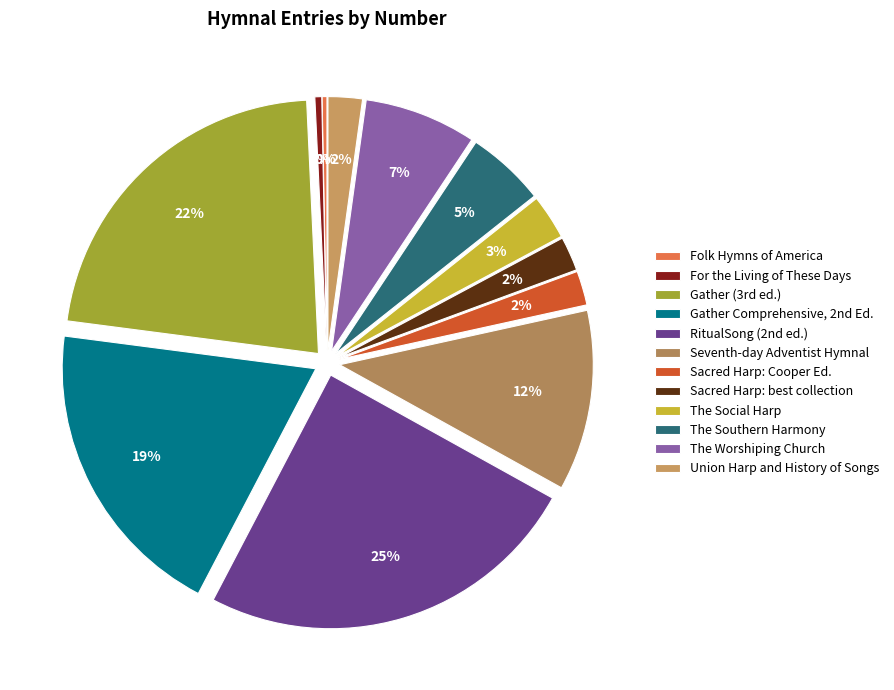

The For the Living of These Days slice represents 0% of the pie. True or false?

True